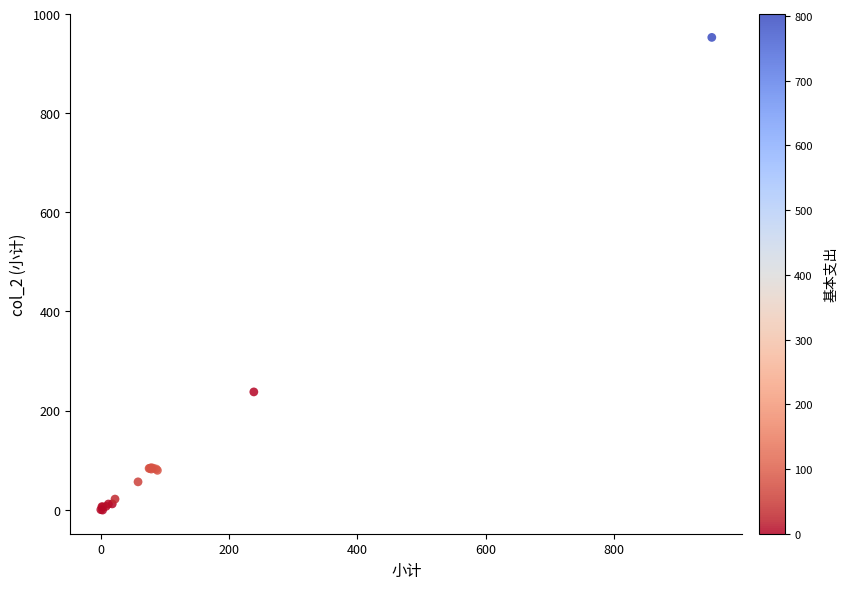

What Y value in the scatter plot is closest to 475?

237.5